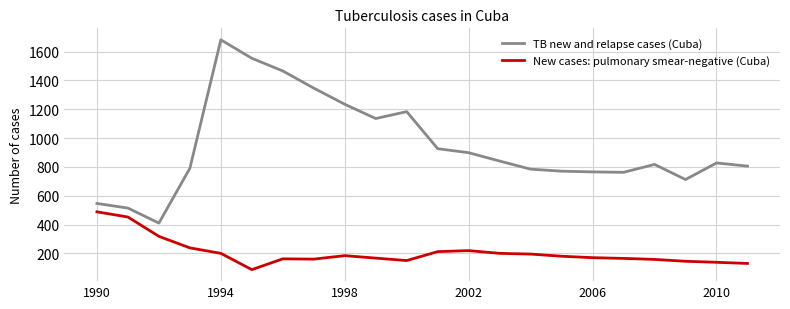

True or false: New cases: pulmonary smear-negative (Cuba) and TB new and relapse cases (Cuba) cross at least once.

False